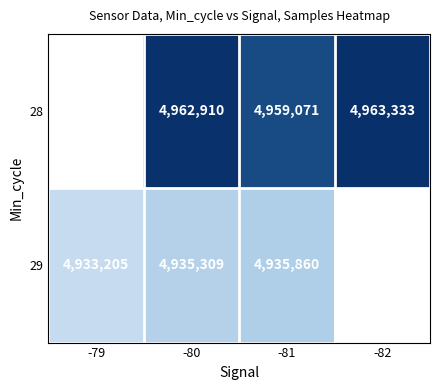

True or false: 28 has a value of 7294848 at -81.

False